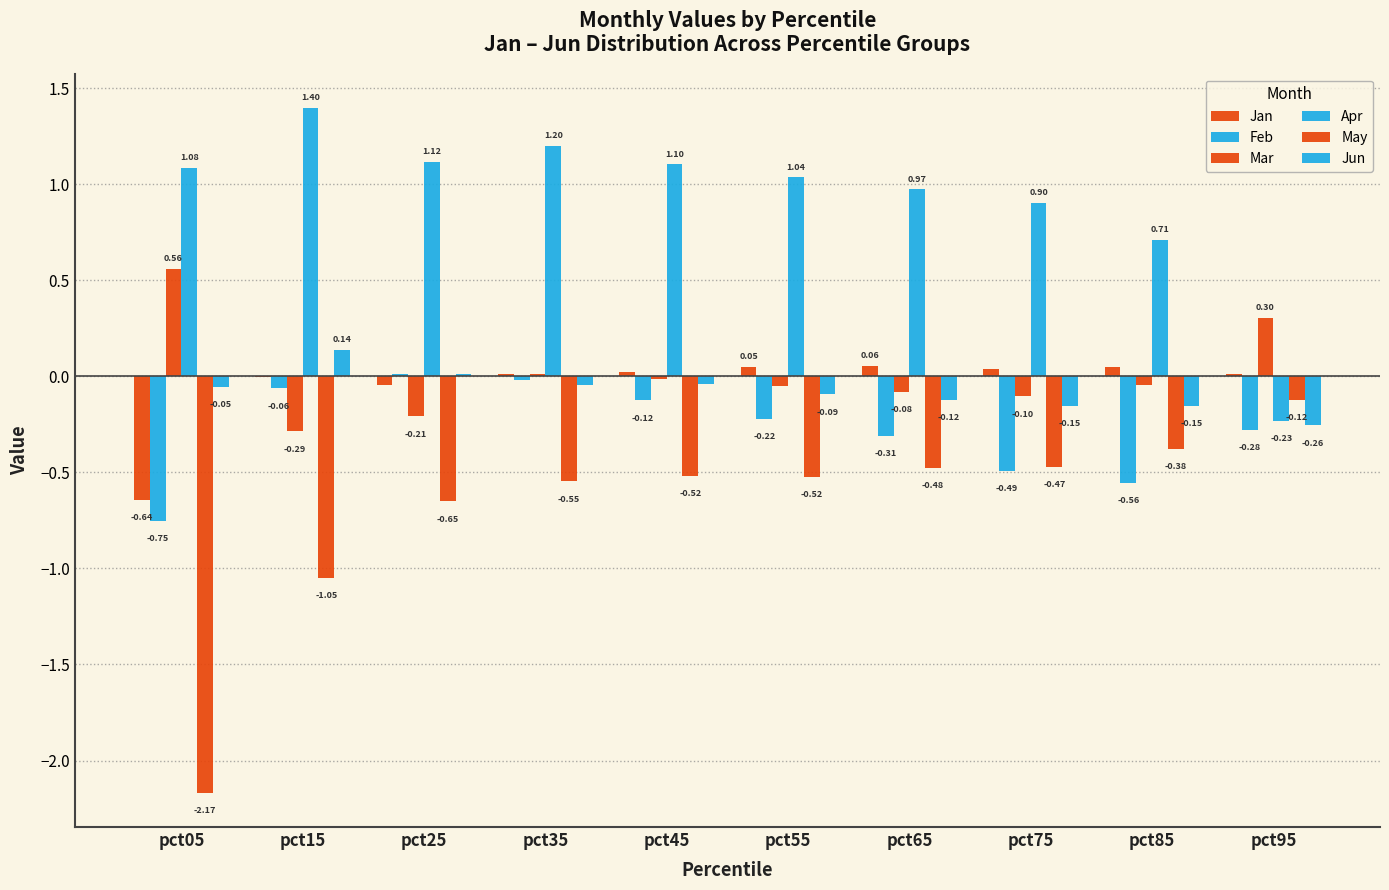

How many positive values does the Mar series have?

3